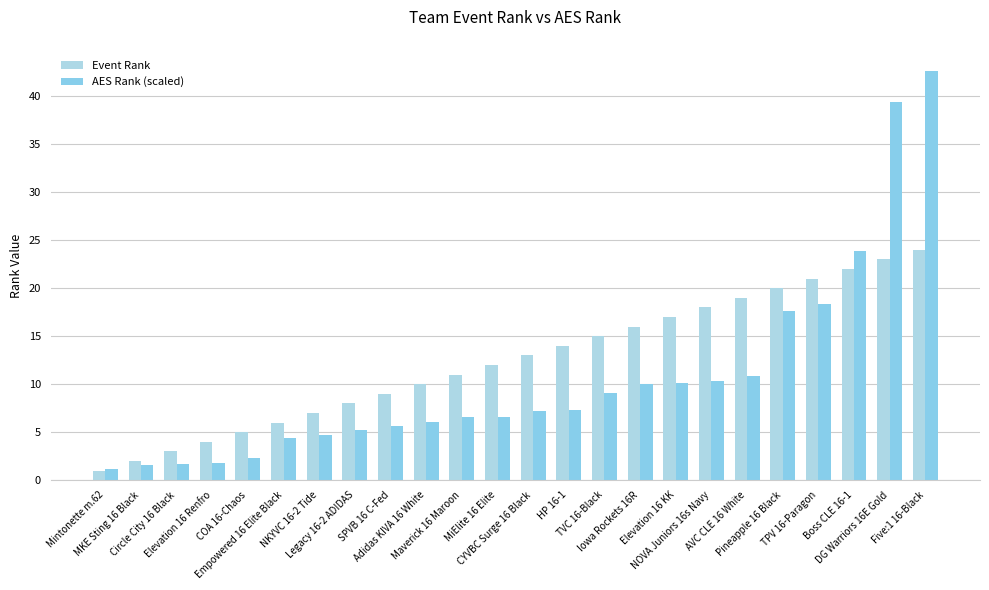

Is it true that AES Rank (scaled) equals 7.9 at Legacy 16-2 ADIDAS?

False